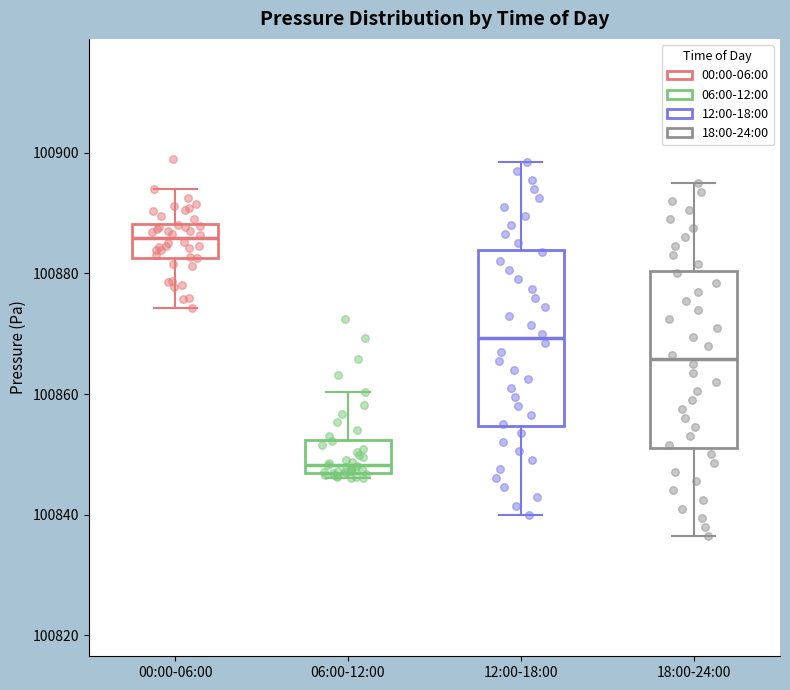

Reading left to right, read every box against the y-axis: the position of its median line, the range the box covers, and the ends of its whiskers. The values are not printed on the chart, so give them approximately, as read against the axis.

00:00-06:00: median 100886, box 100882 to 100888, whiskers 100874 to 100894
06:00-12:00: median 100848, box 100846 to 100852, whiskers 100846 (just below the box's lower edge) to 100860
12:00-18:00: median 100870, box 100854 to 100884, whiskers 100840 to 100898
18:00-24:00: median 100866, box 100852 to 100880, whiskers 100836 to 100896